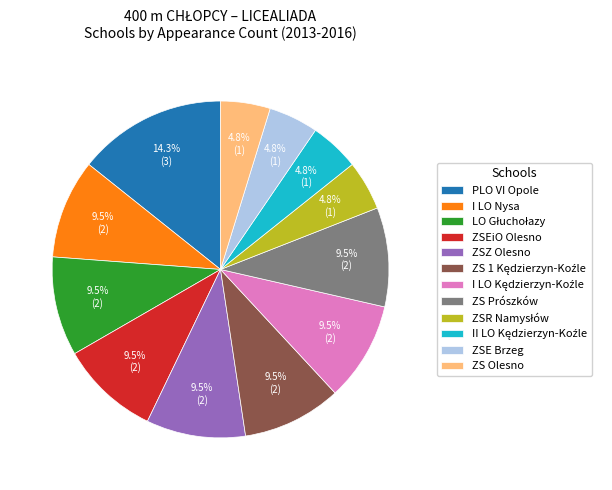

What percentage do ZSEiO Olesno and ZS Olesno together represent?

14.3%